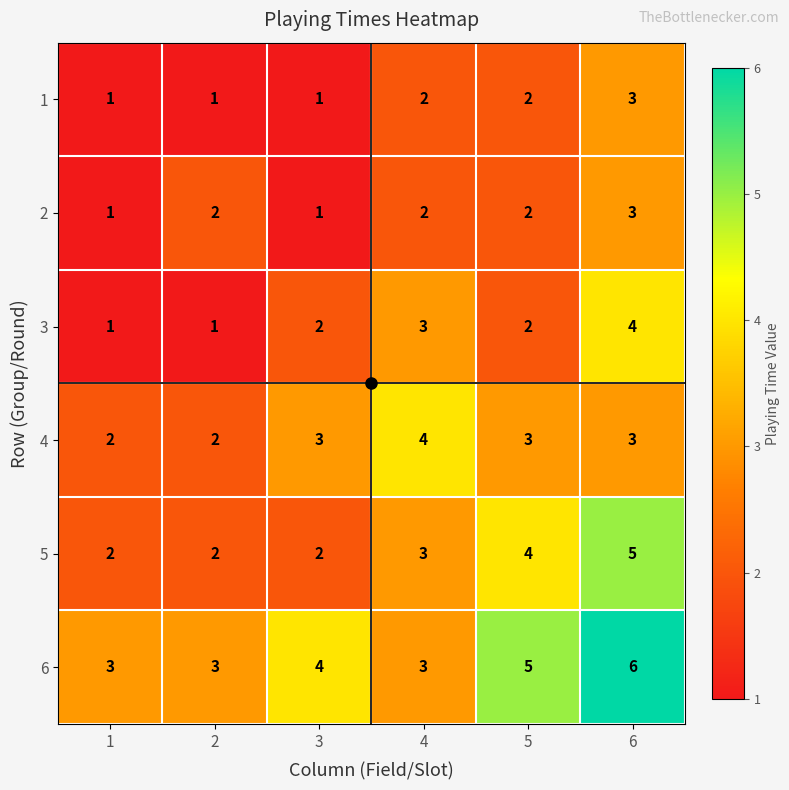

What is the greatest value displayed?

6